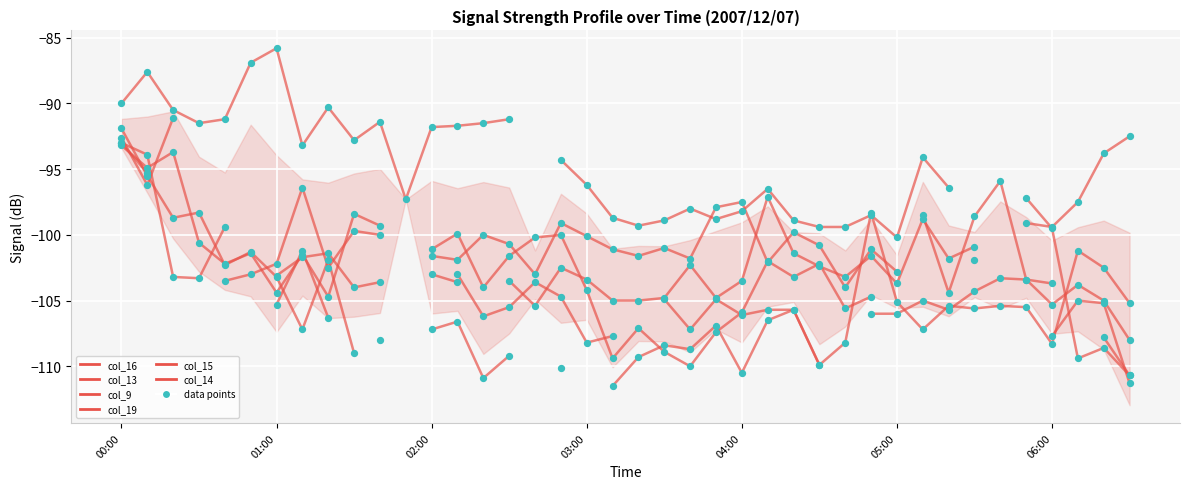

At which category is the sum across all series the highest?

00:00